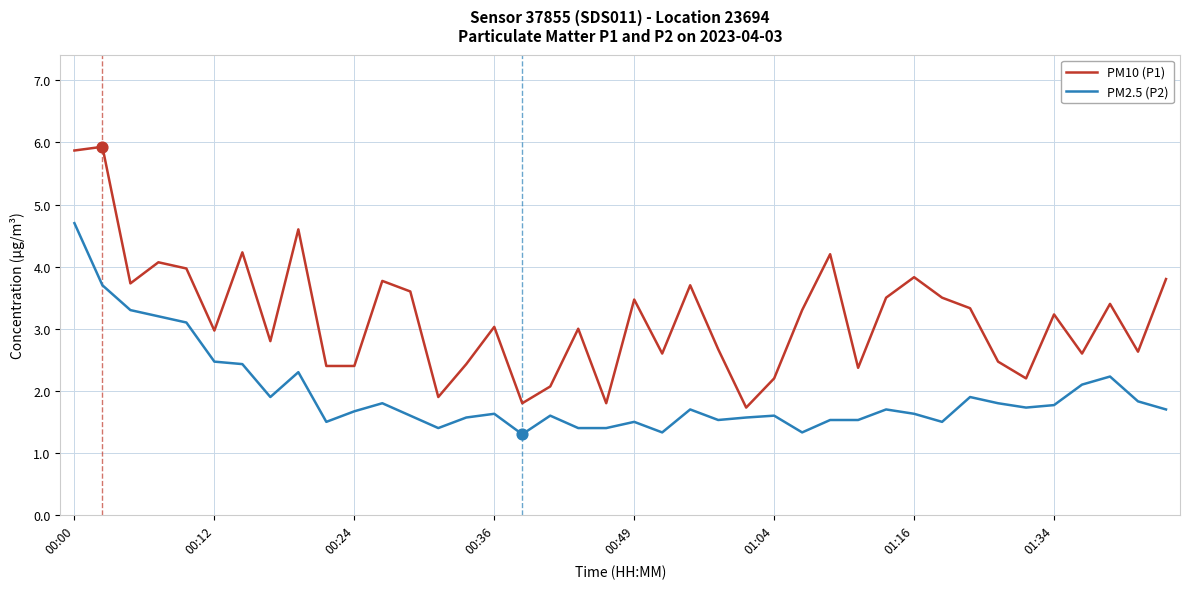

True or false: PM2.5 (P2) and PM10 (P1) cross at least once.

False